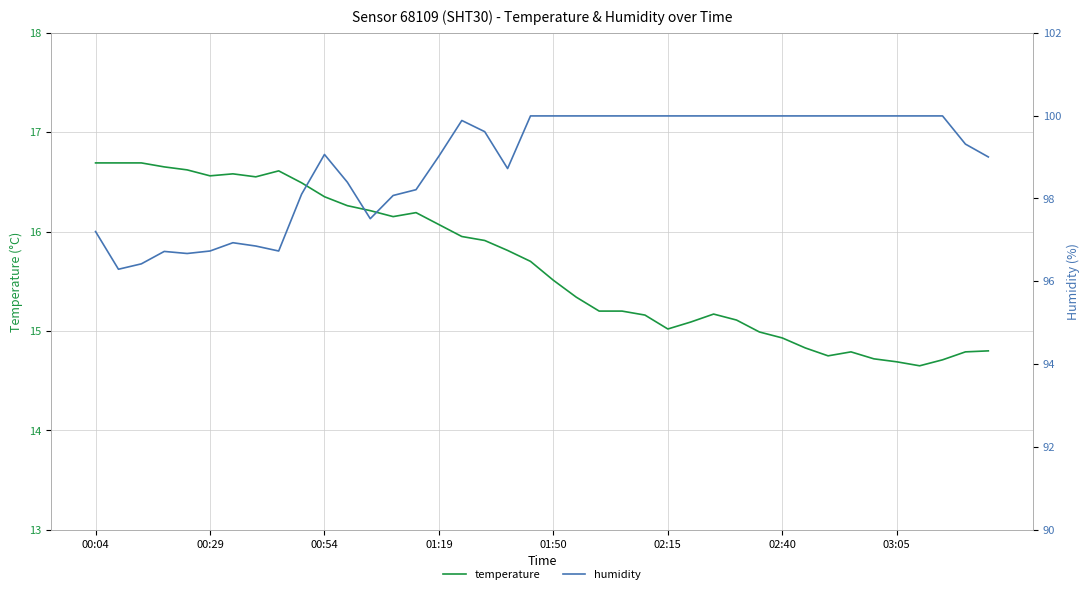

What is the value of the temperature point at the 9th from the left?

16.6